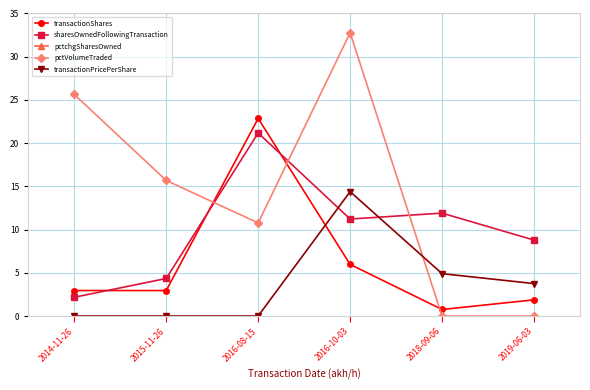

Between 2016-08-15 and 2014-11-26, which is larger?

2016-08-15